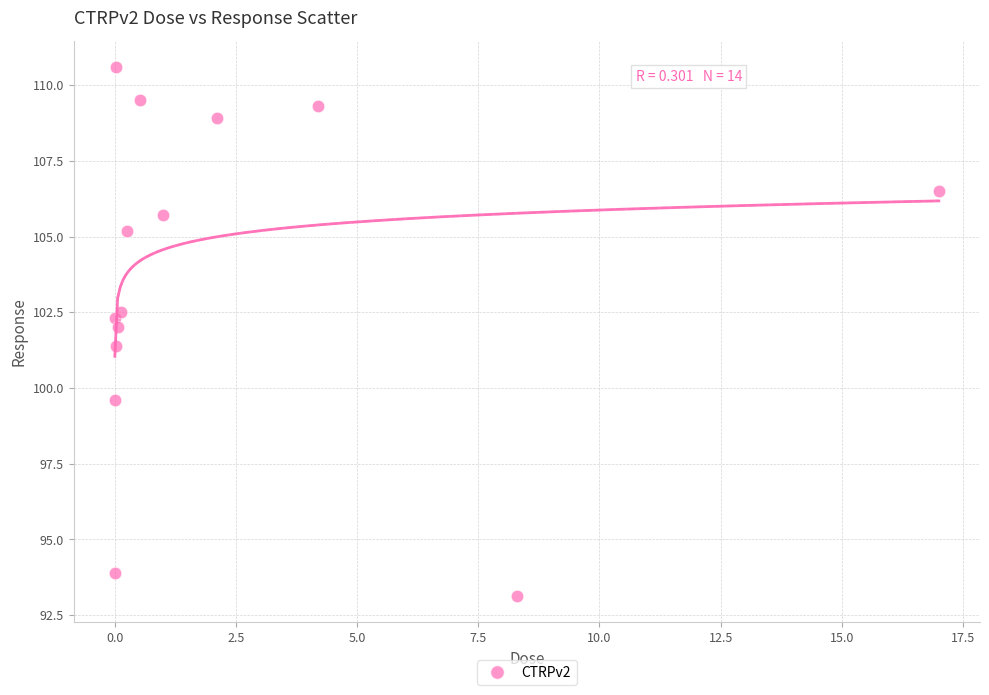

What Y value in the scatter plot is closest to 101?

101.4